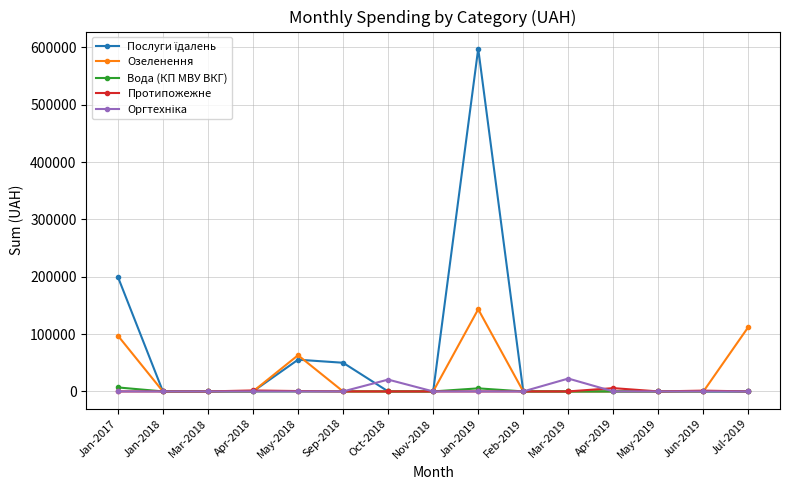

At which category does the chart reach its peak across all series?

Jan-2019